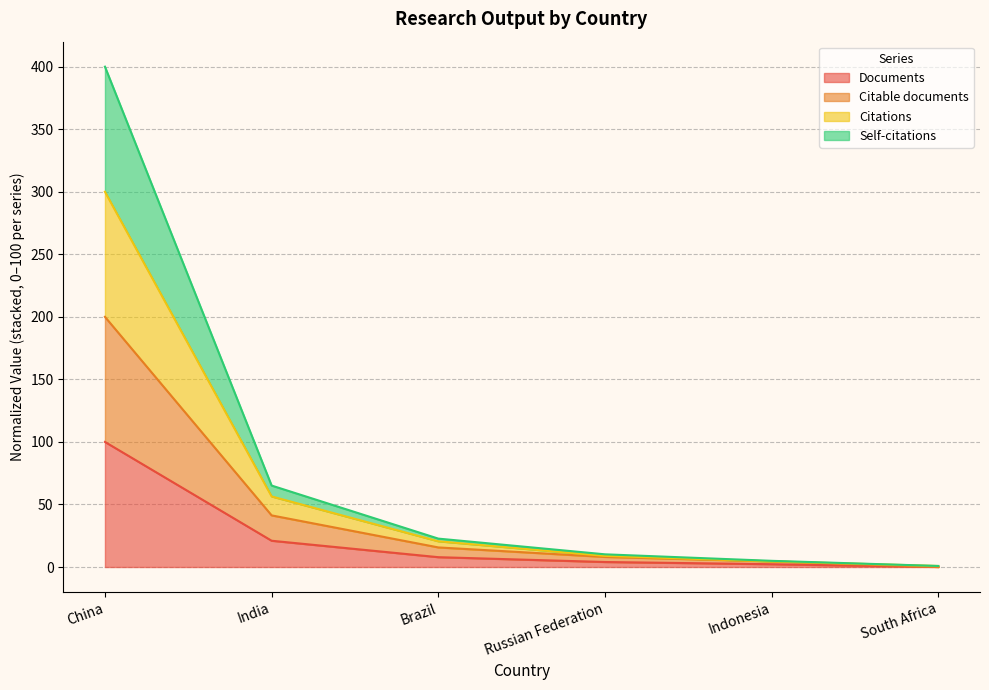

True or false: Documents and Citable documents cross at least once.

False